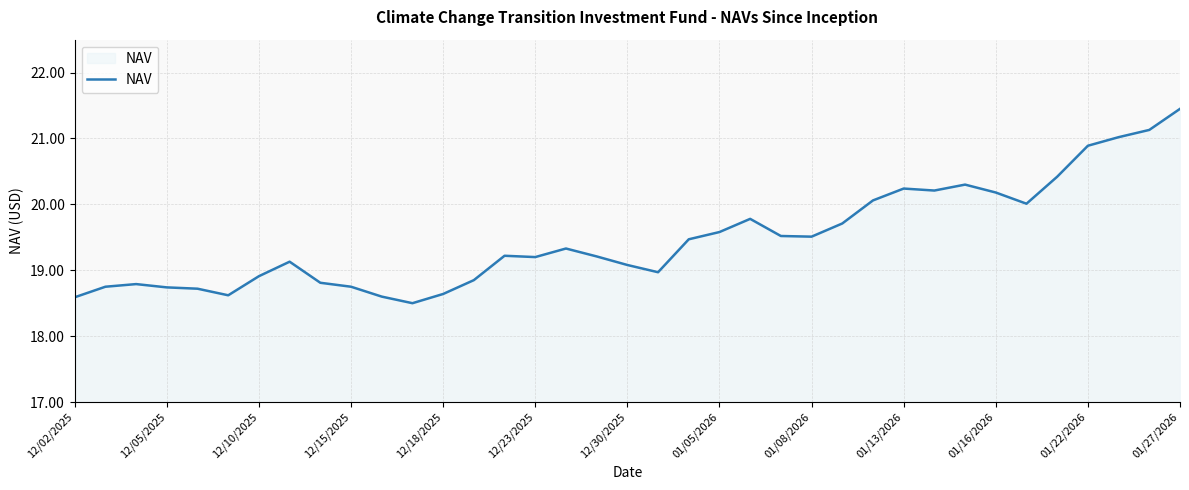

What is the difference between the maximum and second lowest values?

2.9